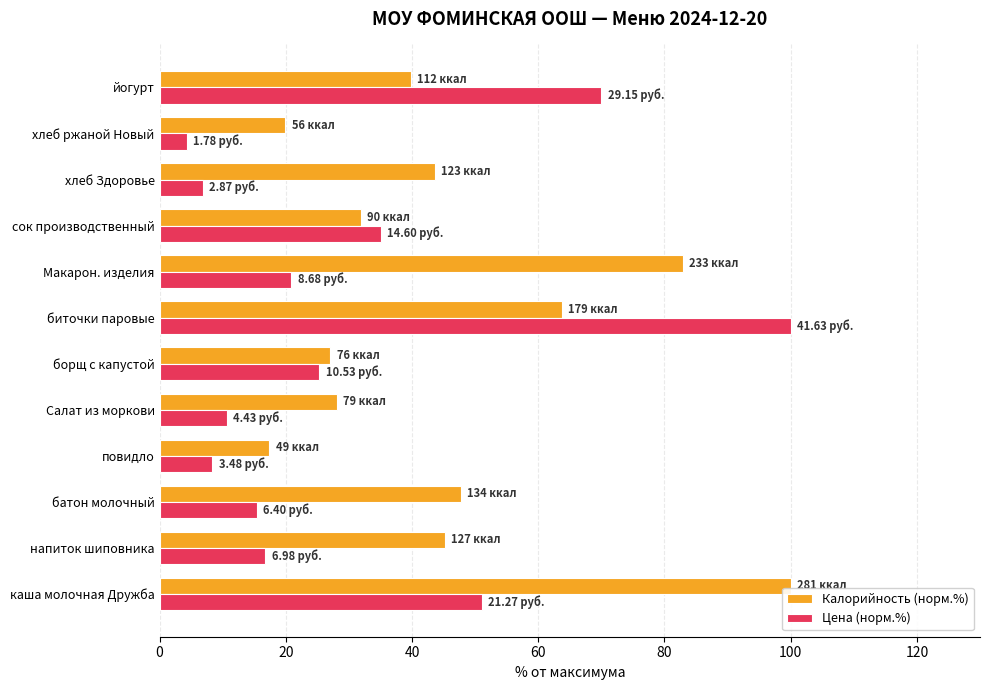

Which category has the lowest value across all series?

хлеб ржаной Новый